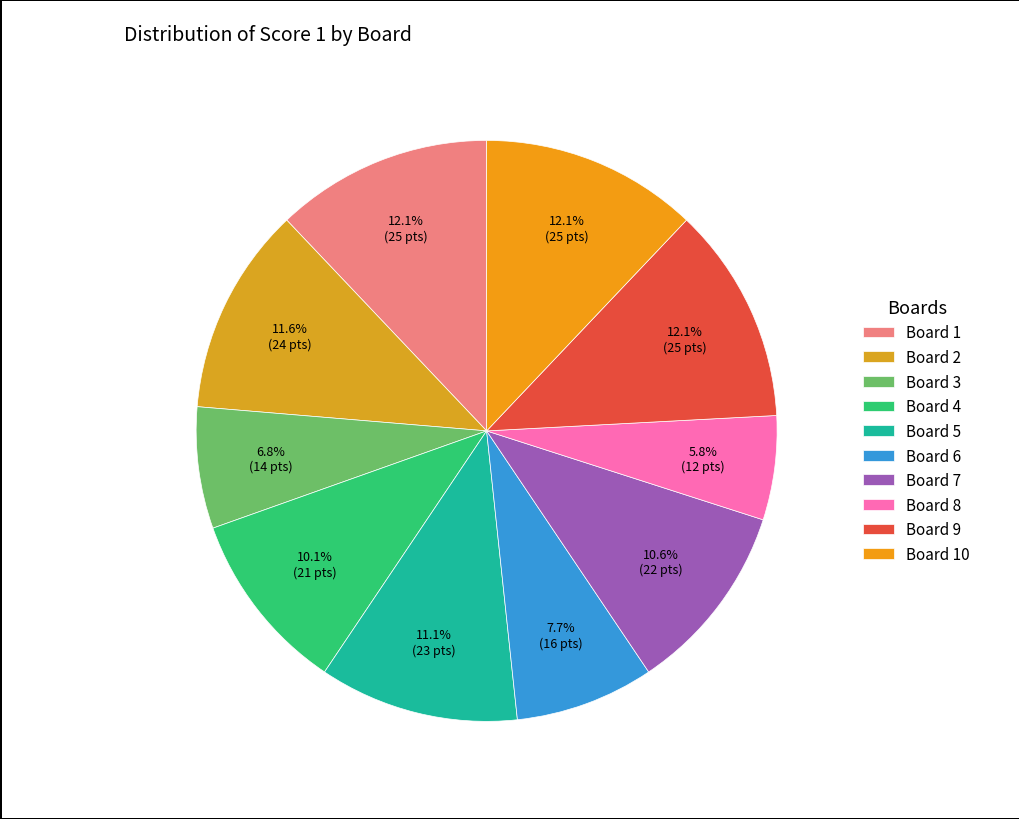

To the nearest percent, what percentage of the pie is Board 6?

8%